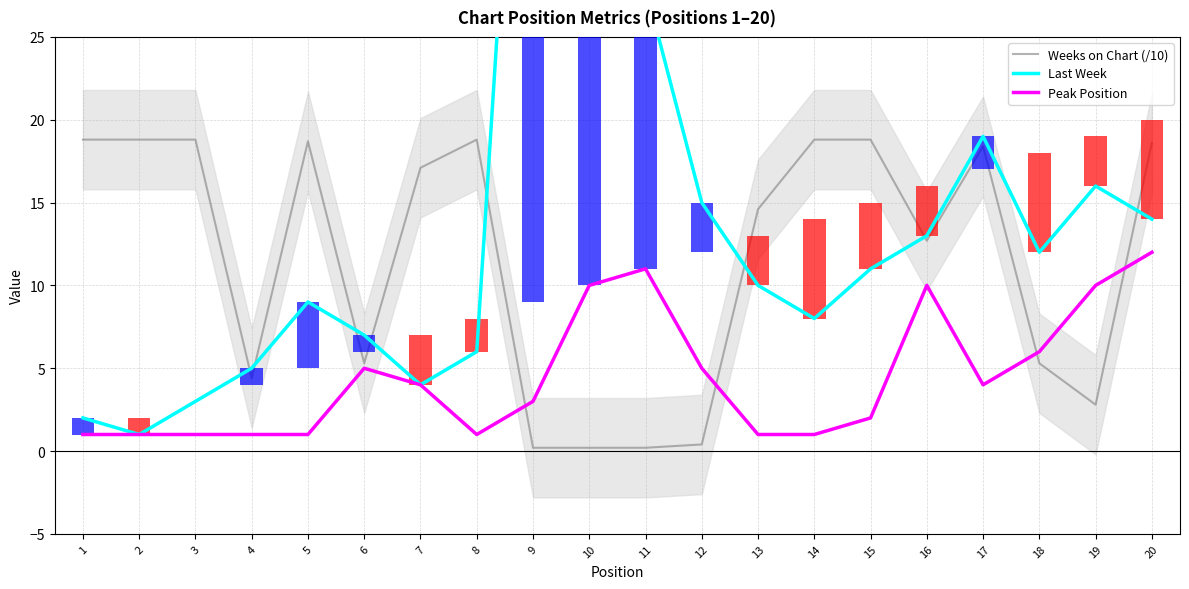

The Peak Position series shows 6.3 at 7. True or false?

False